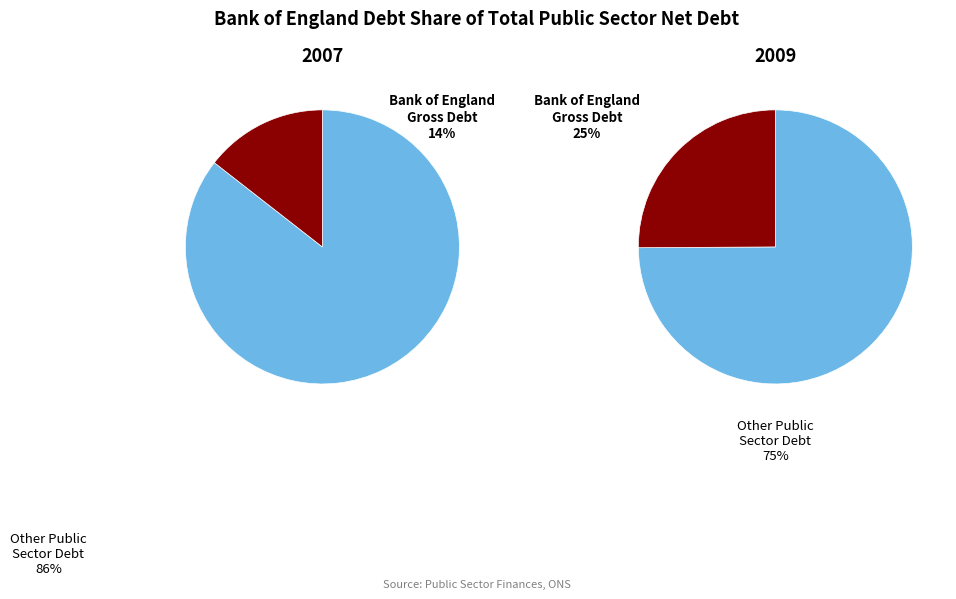

Is it true that Public sector net debt is 80% of the pie?

False